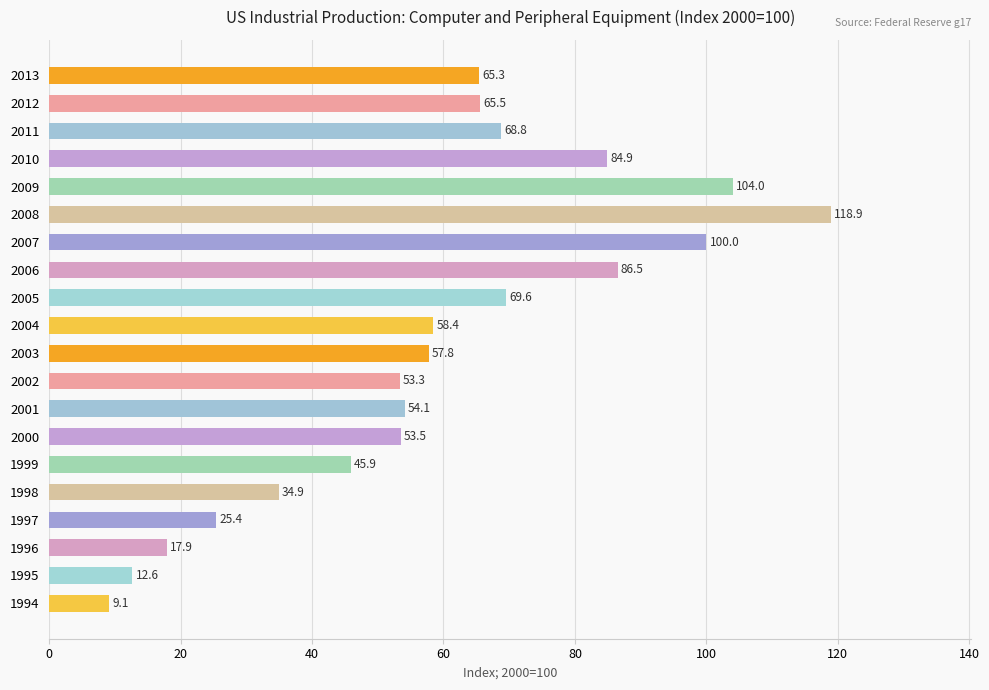

Between 2001 and 1996, which is larger?

2001